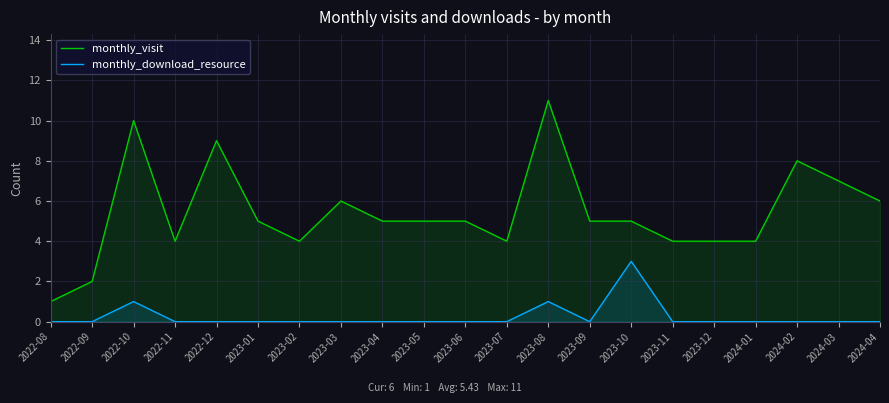

Between 2024-01 and 2023-12, which is larger?

2024-01